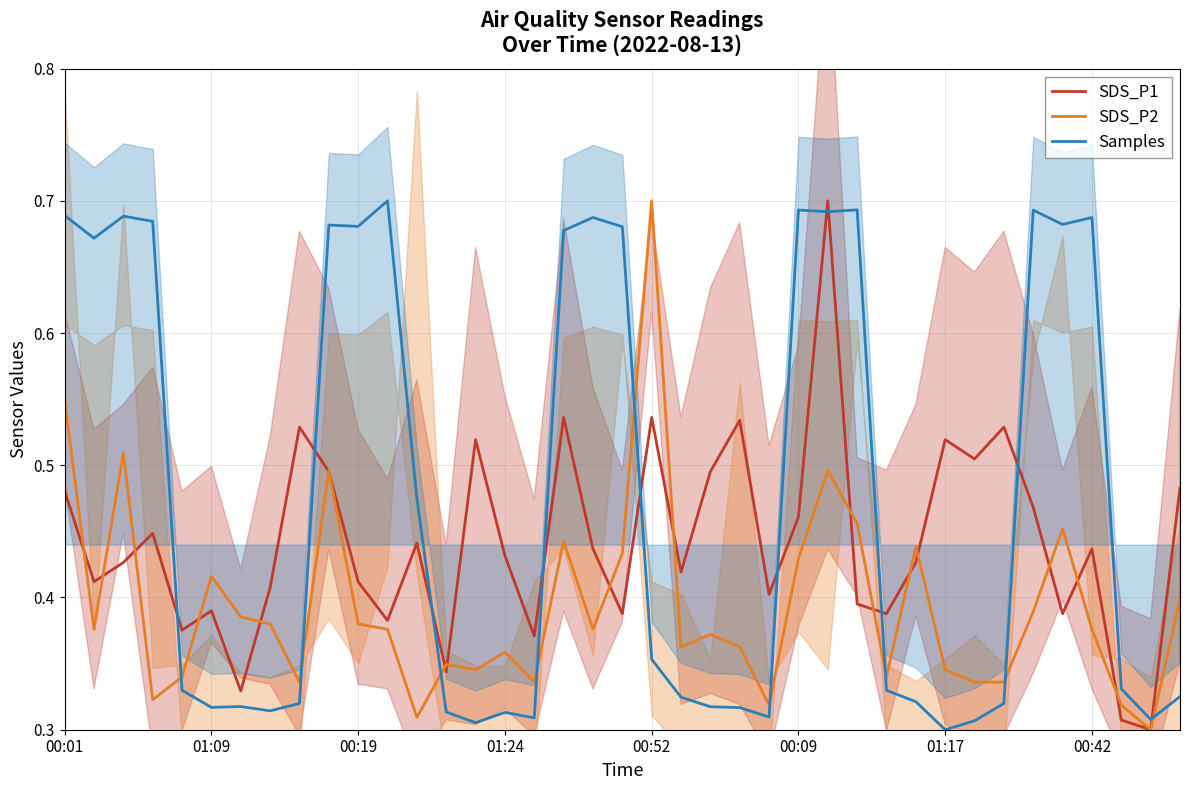

Does the chart have visible grid lines?

Yes